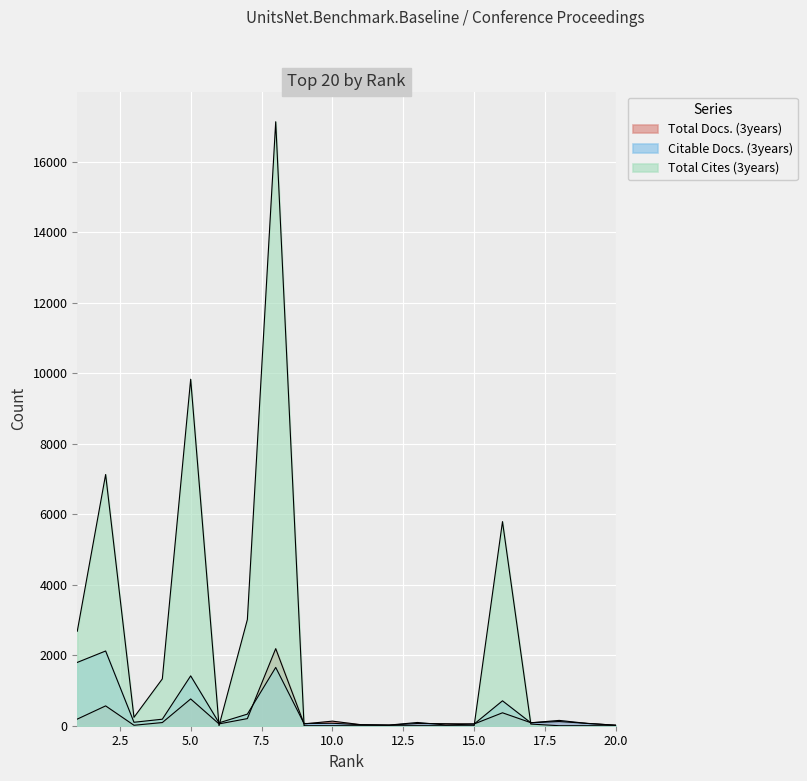

The Total Docs. (3years) series shows 30 at 11. True or false?

True